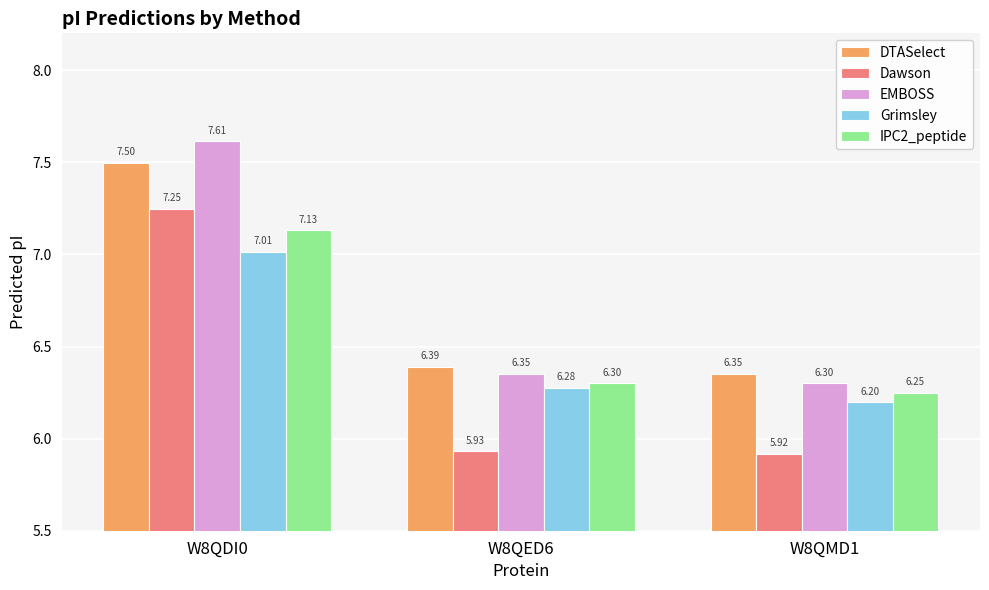

What is the sum of the DTASelect values at W8QMD1 and W8QDI0?

13.8